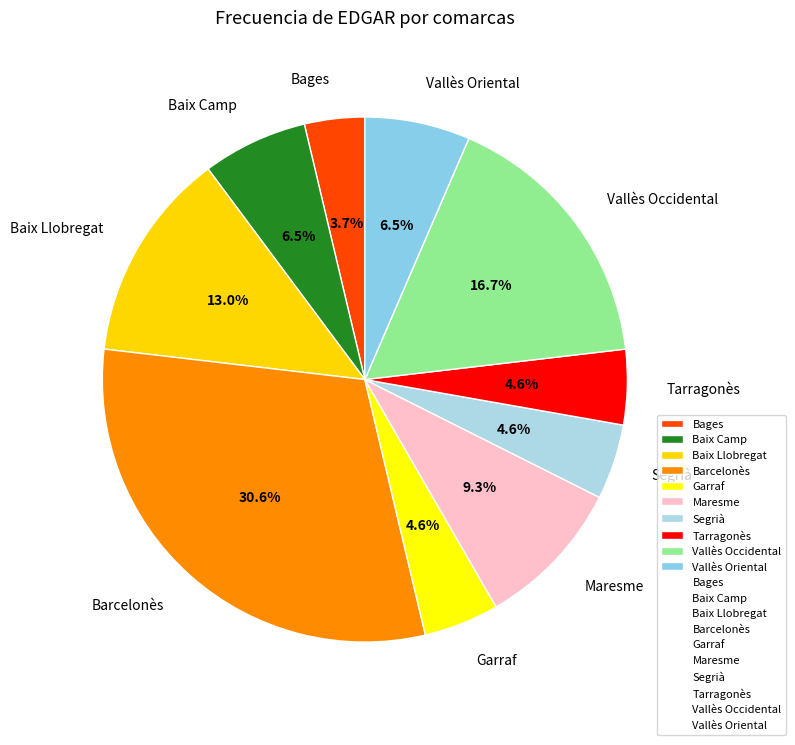

Count the number of slices in the pie.

10